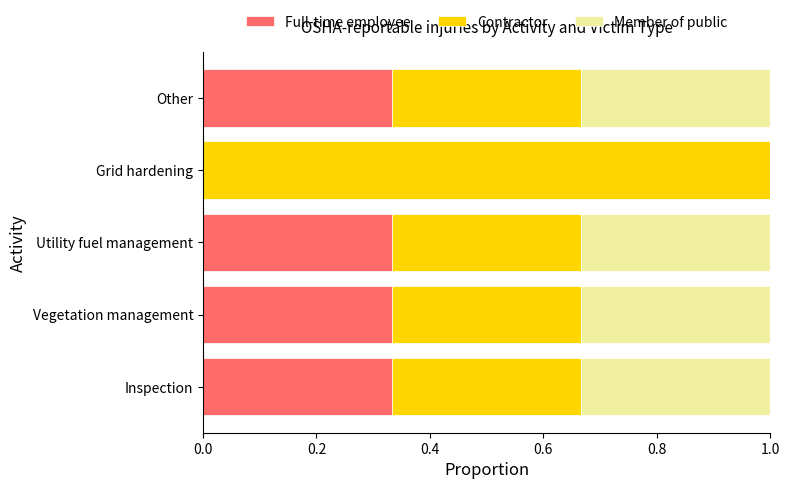

What is the total value across all series at Vegetation management?

1.0